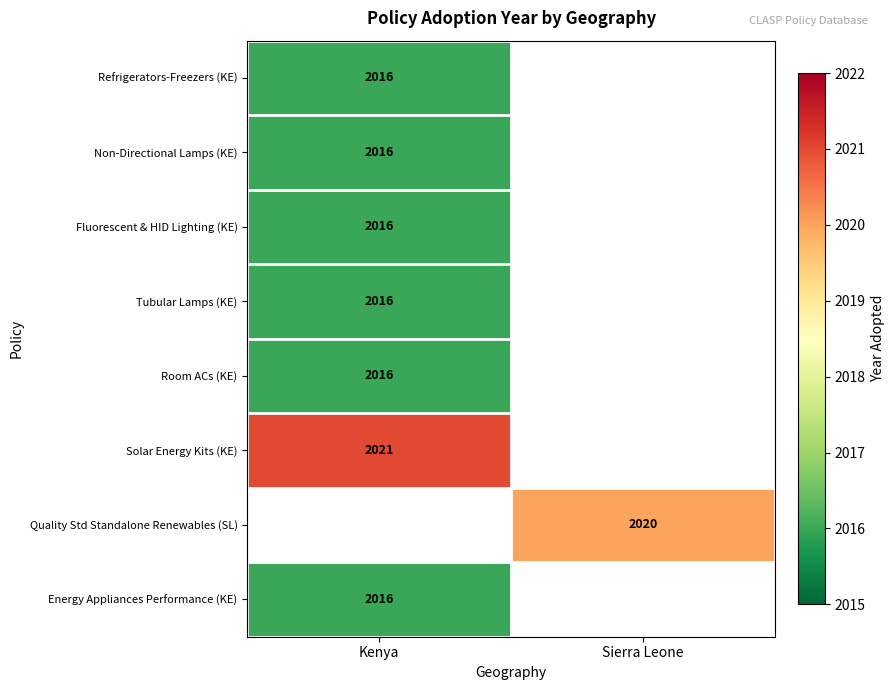

True or false: Quality Std Standalone Renewables (SL) has a value of 2938.4 at Sierra Leone.

False